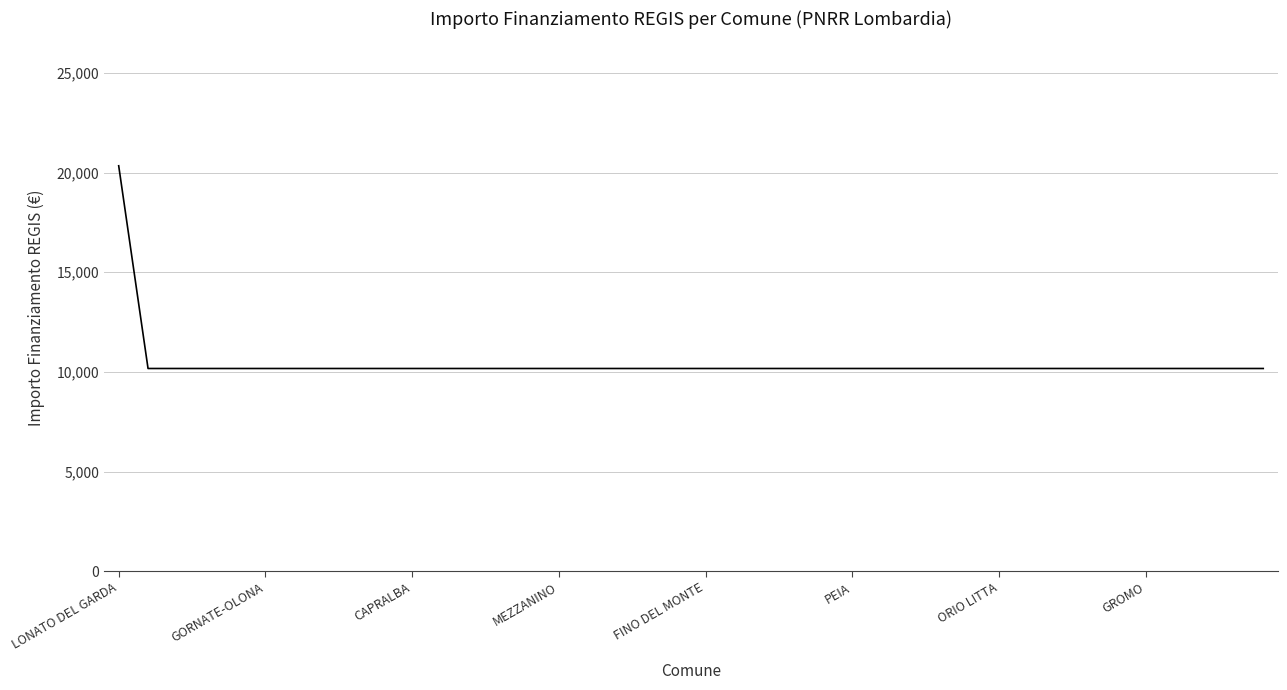

What is the smallest value displayed?

10172